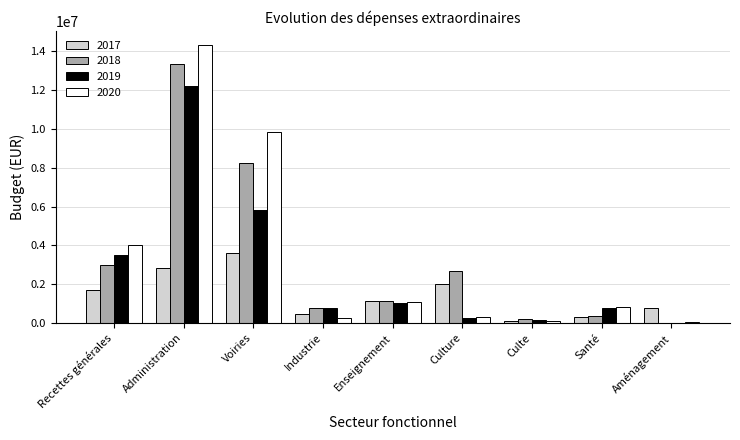

True or false: 2018 has a value of 1112000.0 at Enseignement.

True